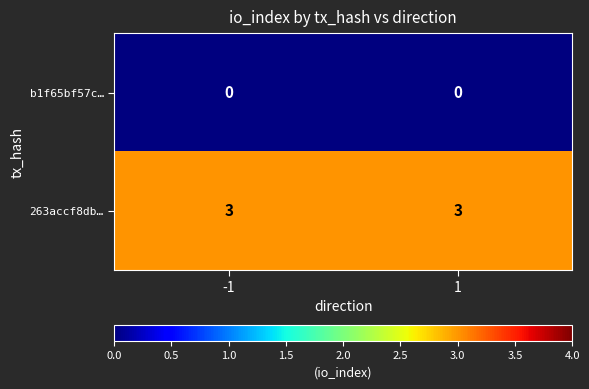

Reading left to right, extract all data points from this chart.

b1f65bf57c…: 0	0
263accf8db…: 3	3